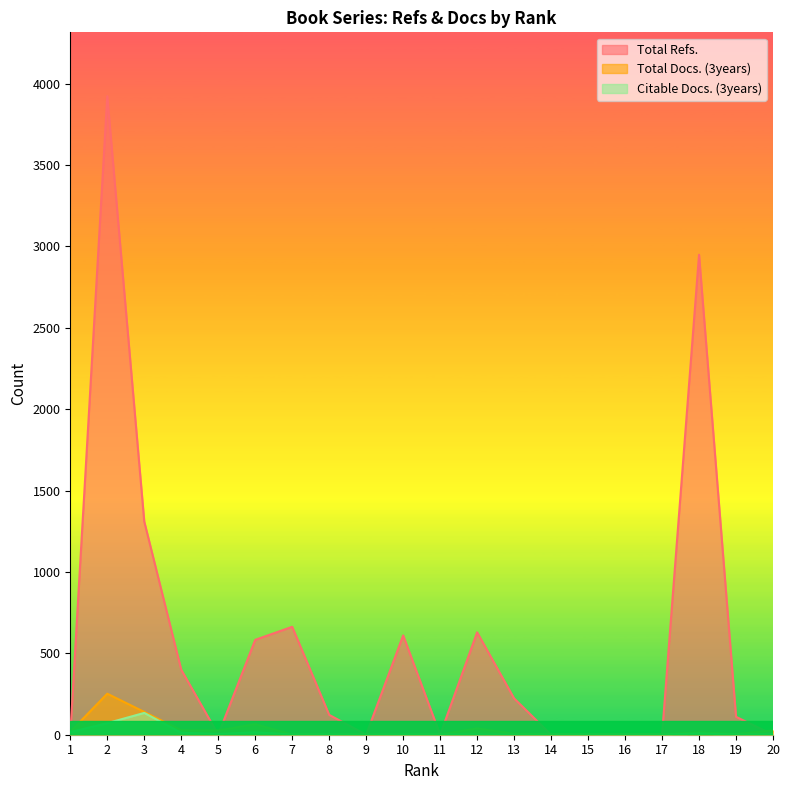

Which series has the largest total across all categories?

Total Refs.